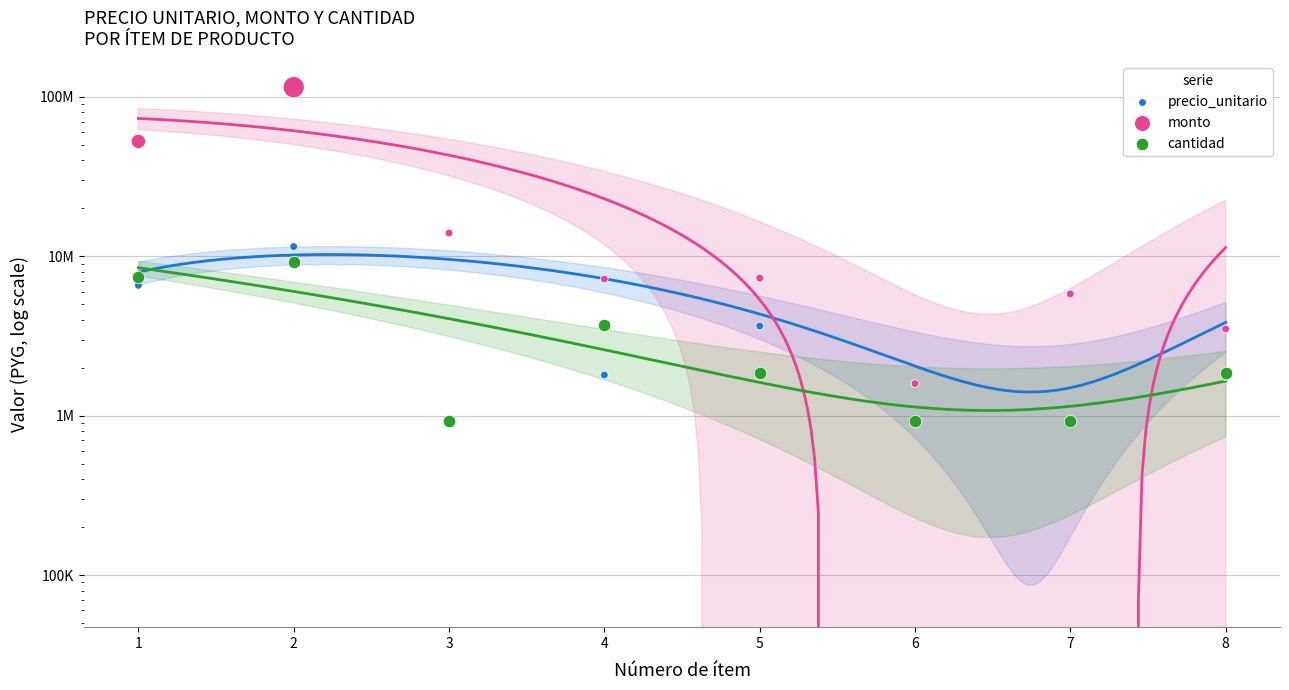

Is the value of cantidad at 2 greater than the value of monto at 2?

No